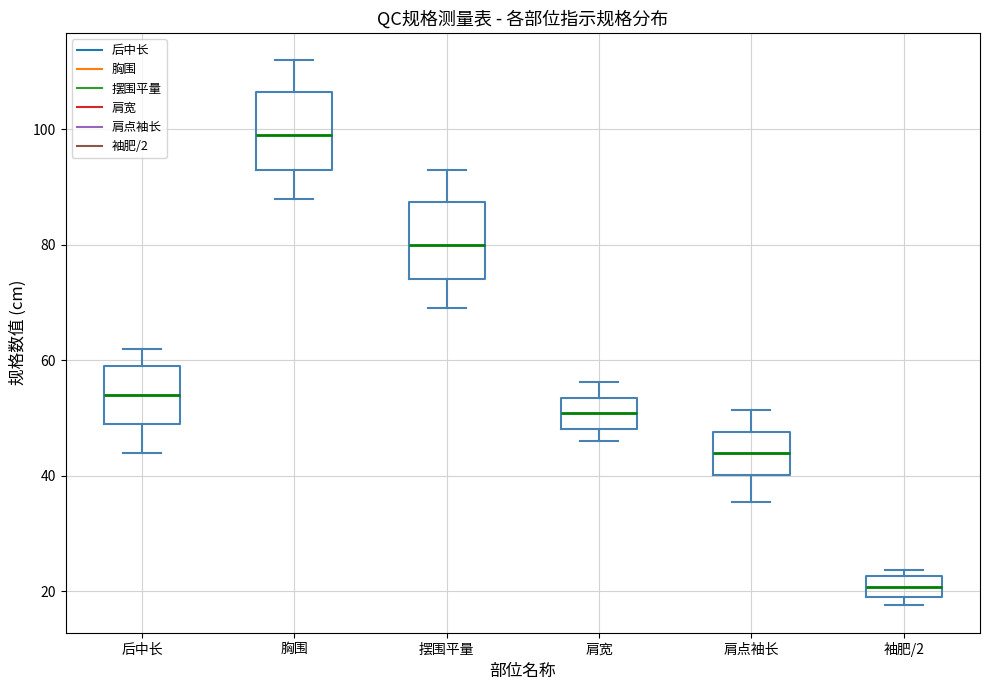

Where is the upper edge of the box for 肩点袖长 on the y-axis? The values are not printed on the chart, so give them approximately, as read against the axis.

48